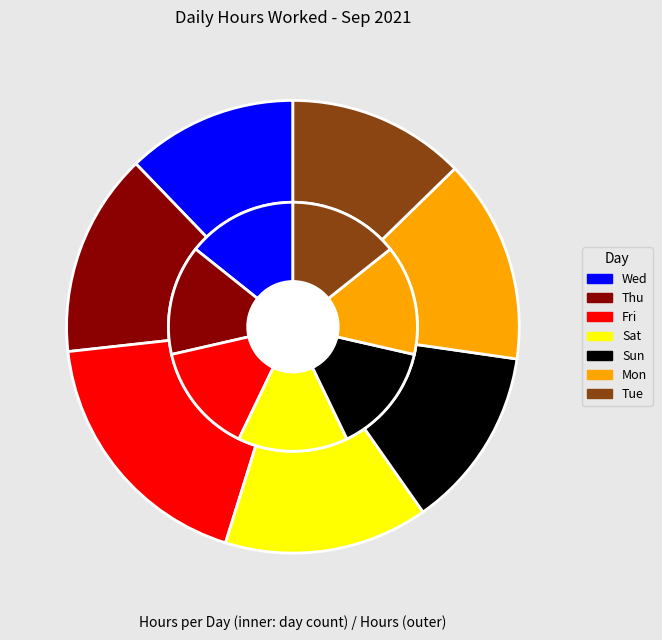

Approximately how many times larger is the value at Sat compared to Wed?

1.2